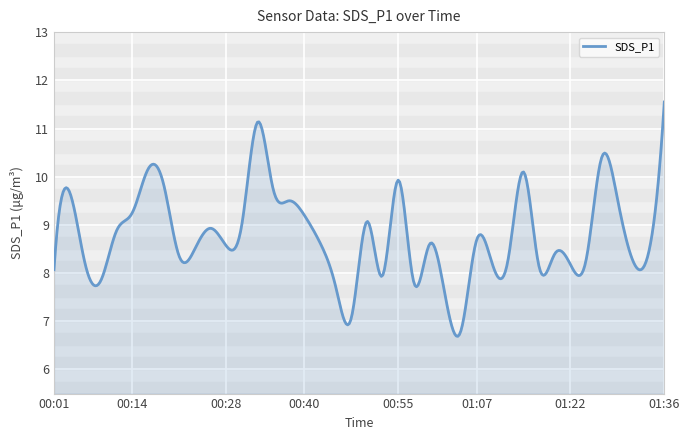

What is the maximum value shown in the chart?

11.6